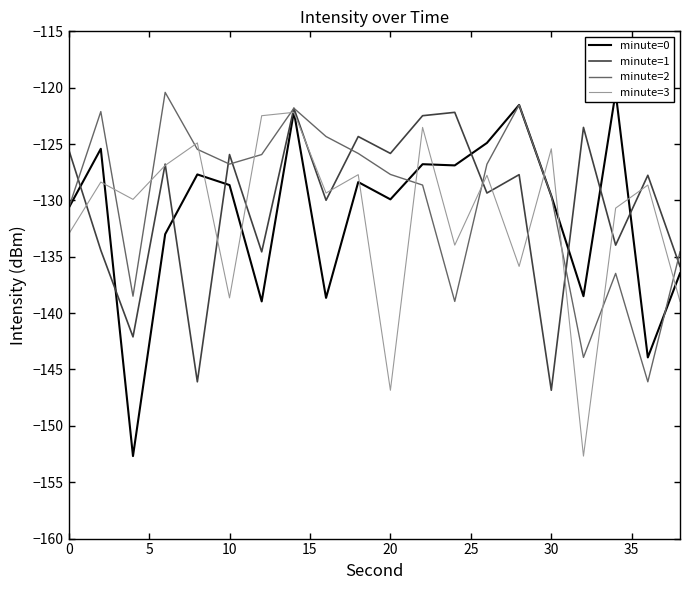

What is the highest value of the minute=1 series?

-121.8